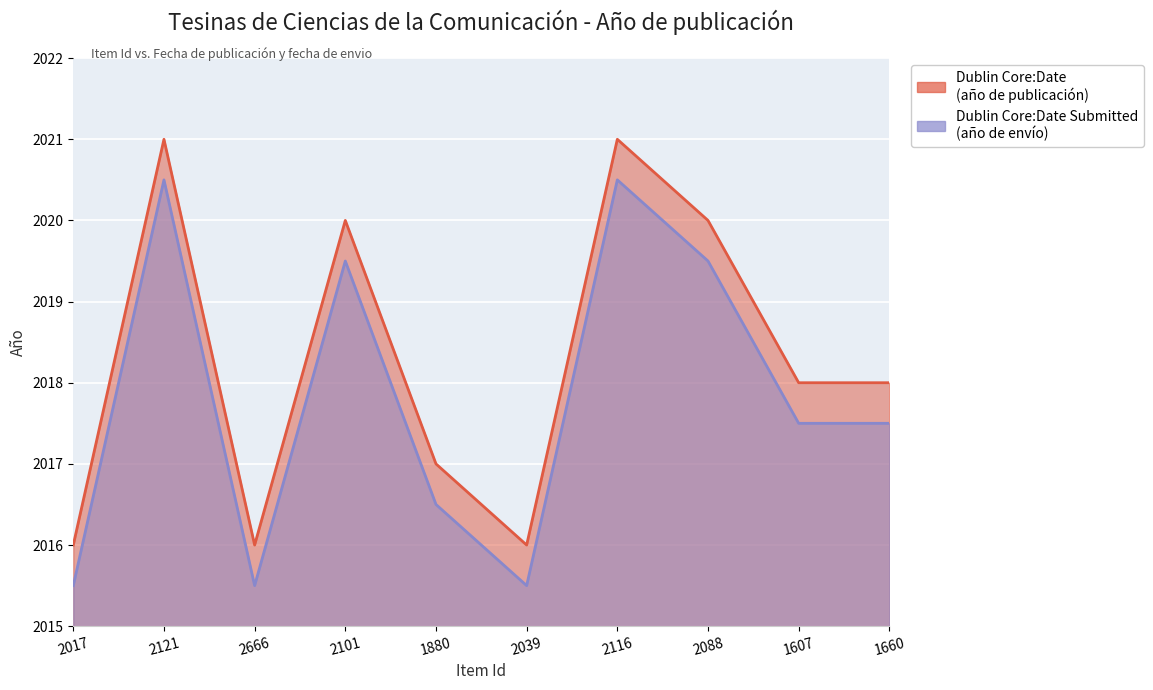

What is the label of the 3rd point from the left?

2666